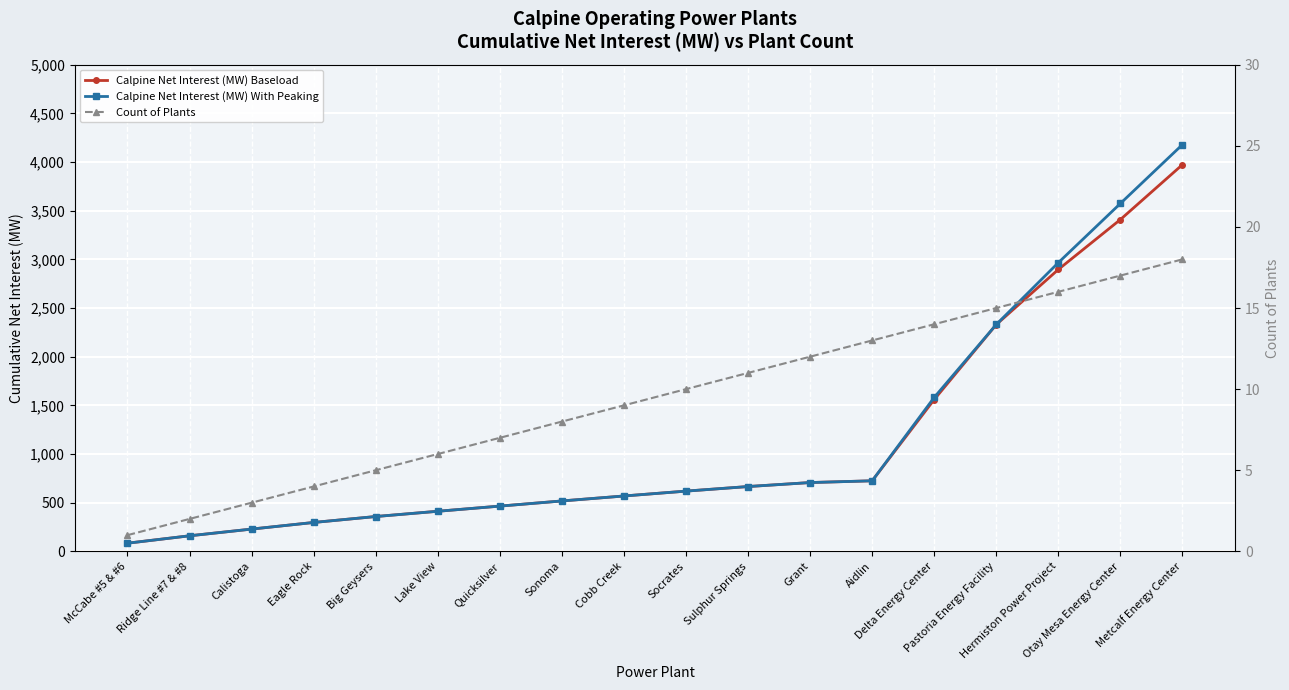

How many values in the Calpine Net Interest (MW) Baseload series exceed 619?

8